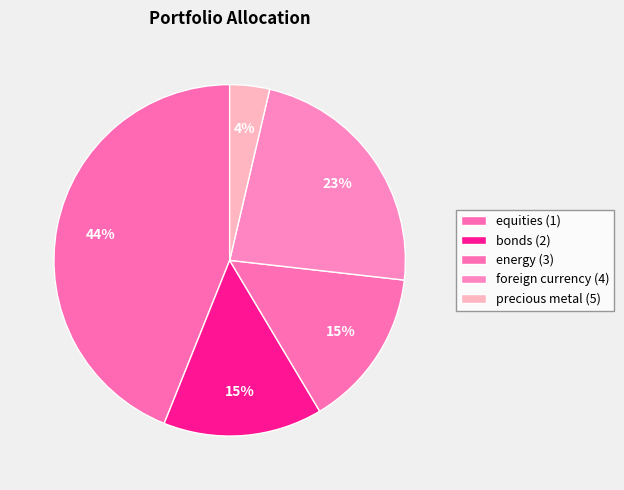

Is it true that equities (1) is 44% of the pie?

True